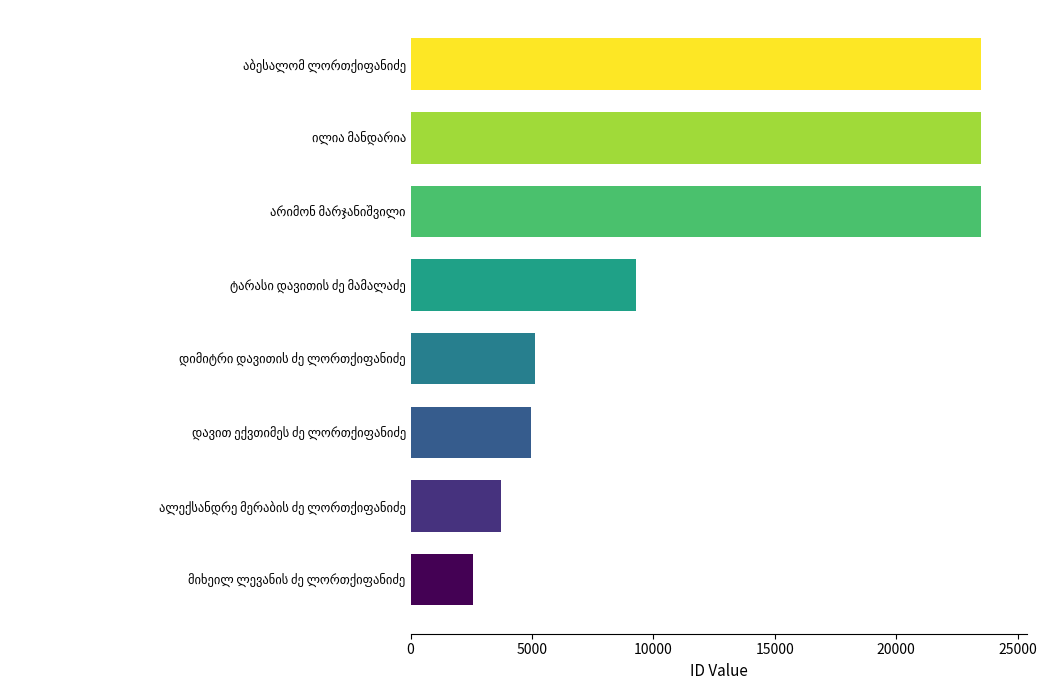

What is the minimum value shown in the chart?

2575